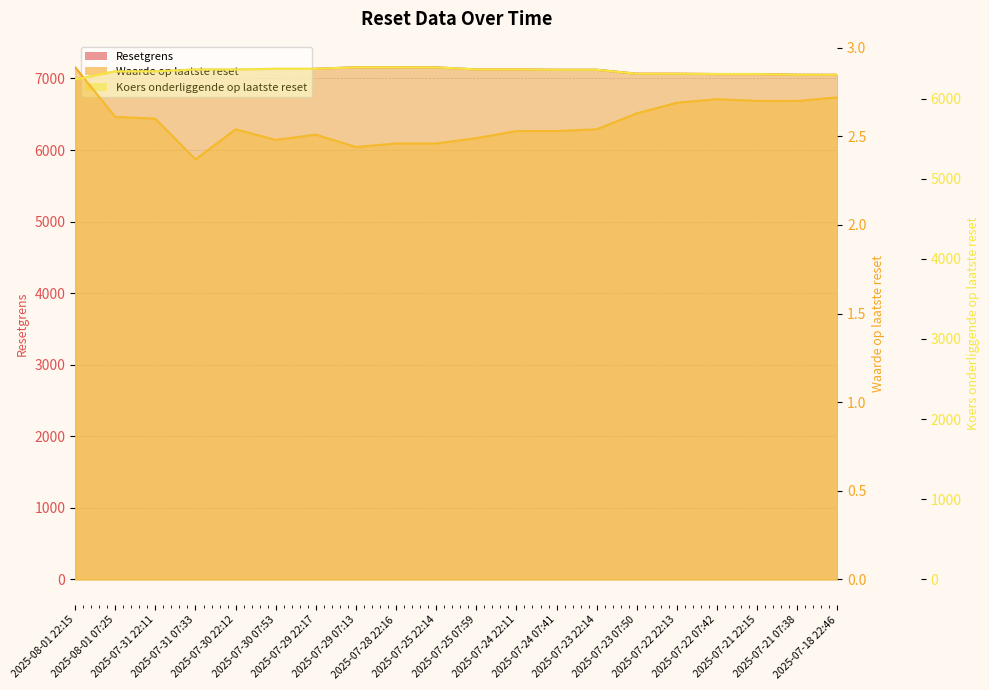

Which series changed the most between 2025-08-01 22:15 and 2025-07-23 07:50?

Resetgrens